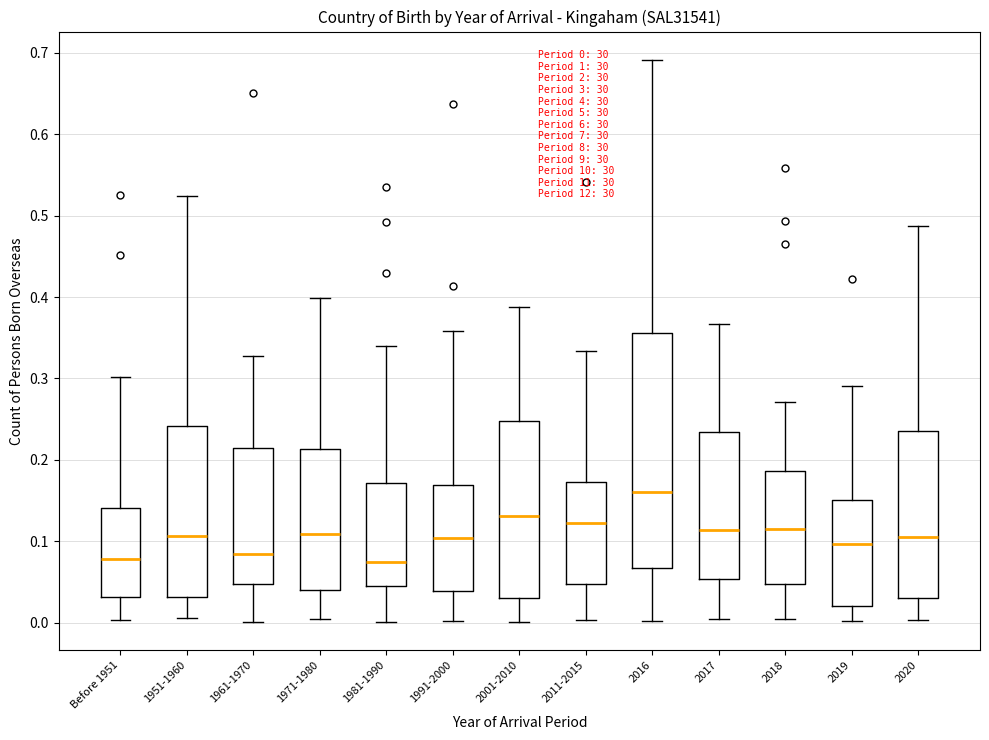

Which box has the highest median line?

2016